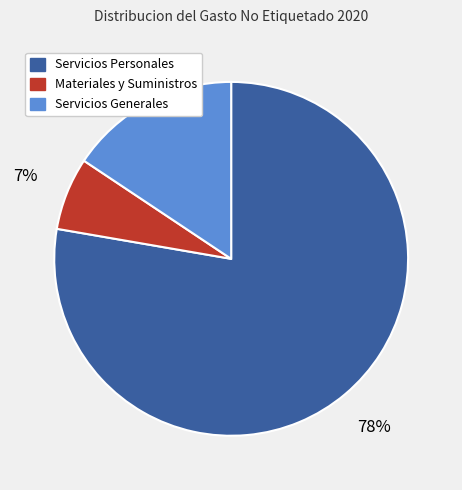

The Materiales y Suministros slice represents 1% of the pie. True or false?

False